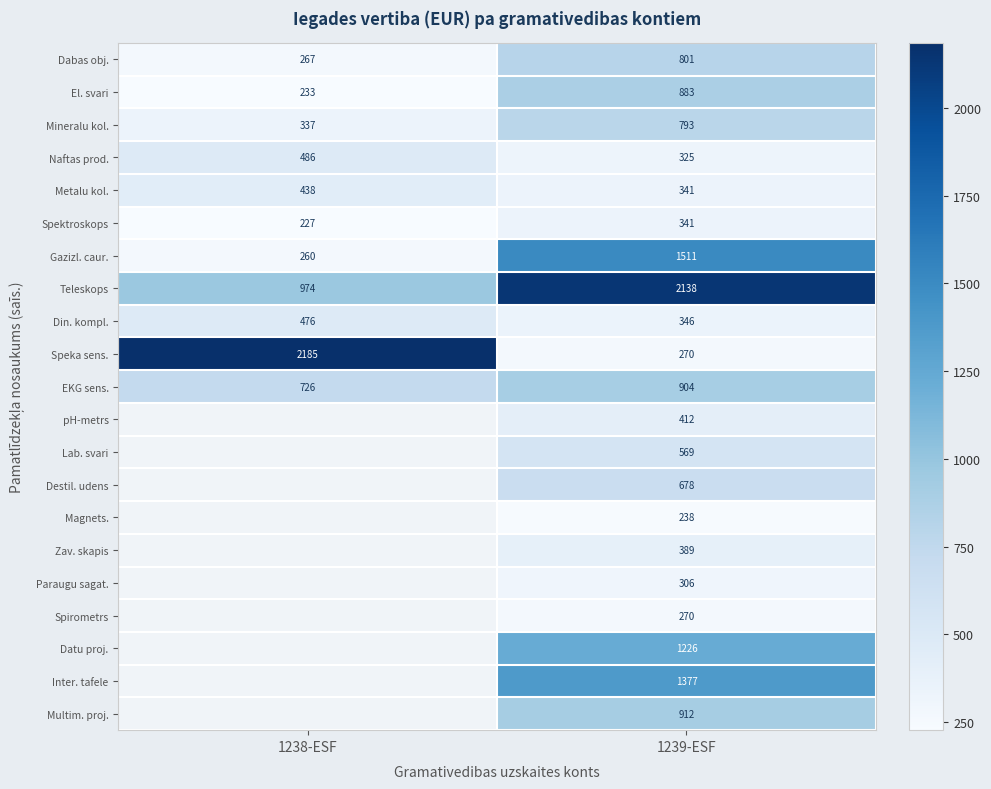

Where is Speka sens. nearest to the value 1227?

1239-ESF